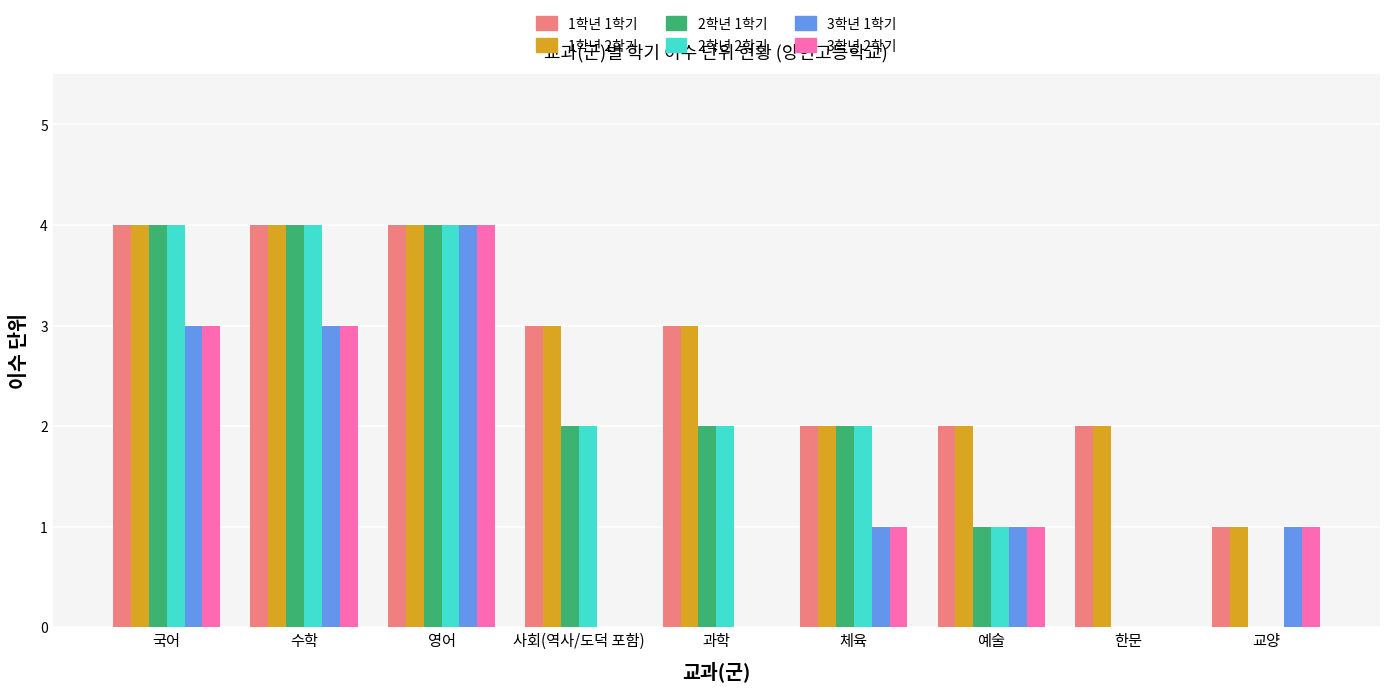

Where does the 3학년 2학기 series first go above 1?

국어